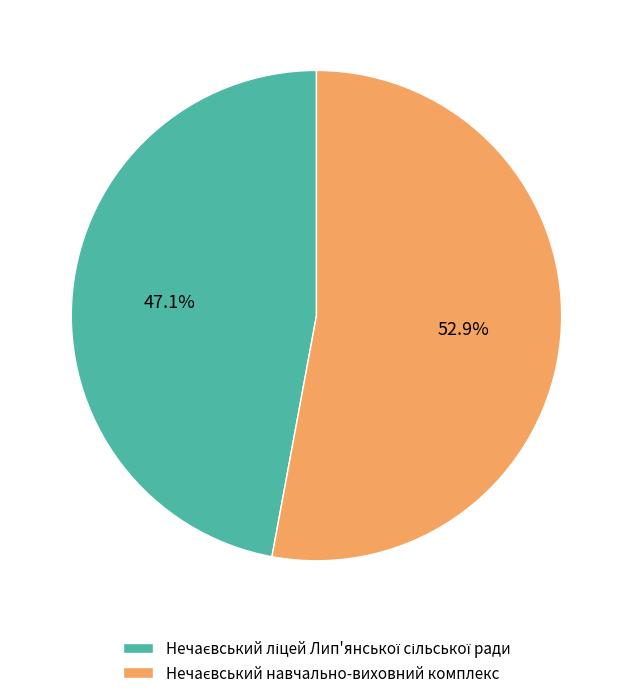

Is there any slice that represents more than half of the pie?

Yes